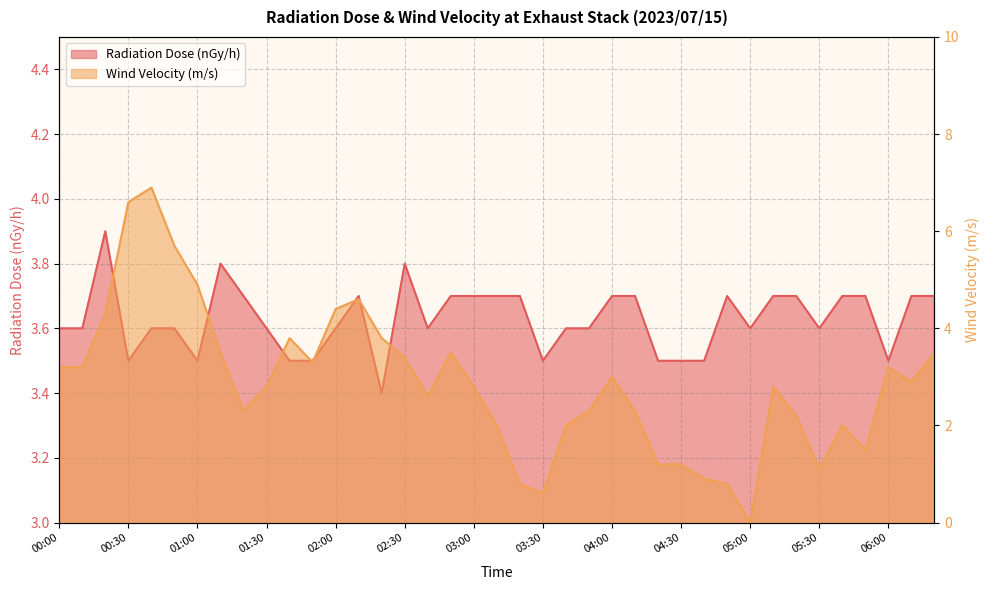

How many series are shown in this chart?

2